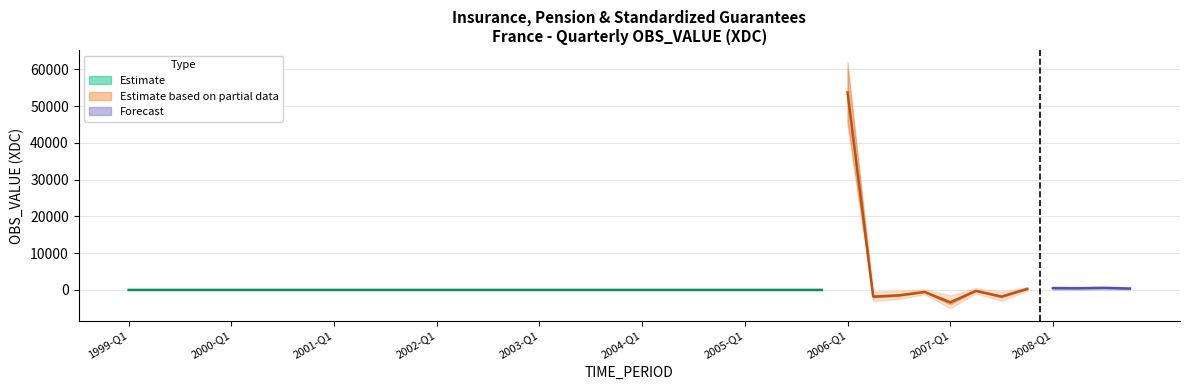

At 2007-Q2, list the series in order from largest to smallest.

OBS_VALUE_upper, OBS_VALUE, OBS_VALUE_lower